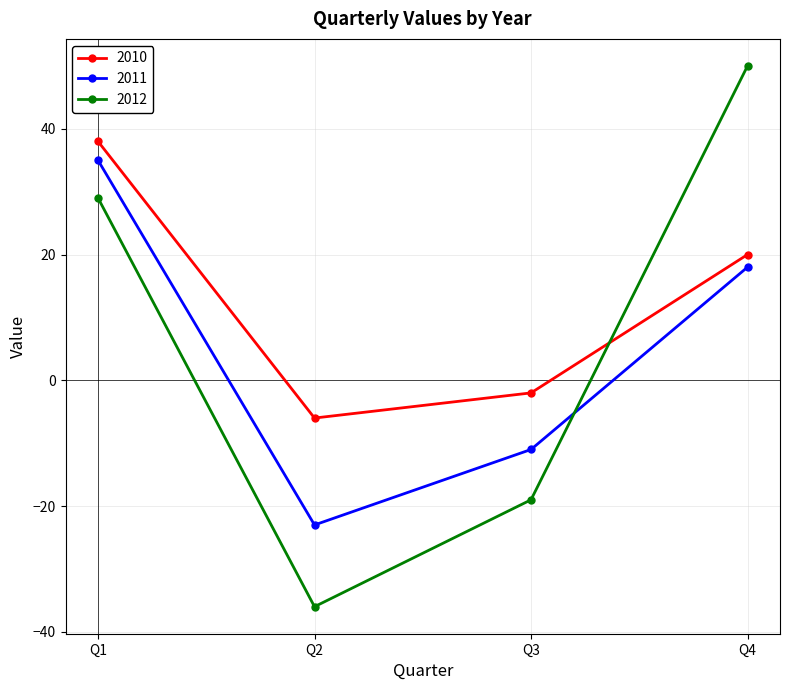

How many values in the 2012 series are below 29?

2